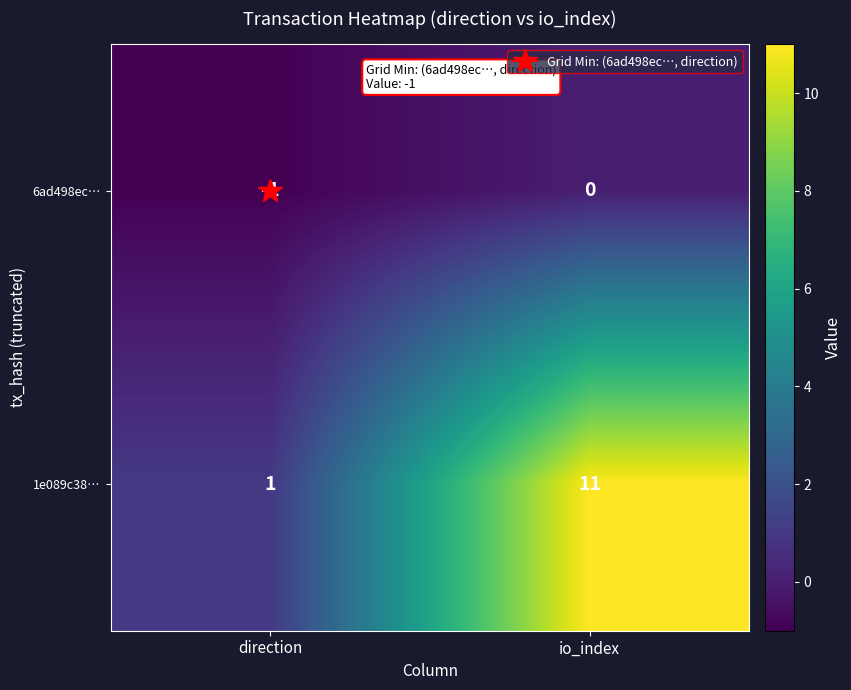

List the series in order of their overall mean, lowest first.

6ad498ec…, 1e089c38…